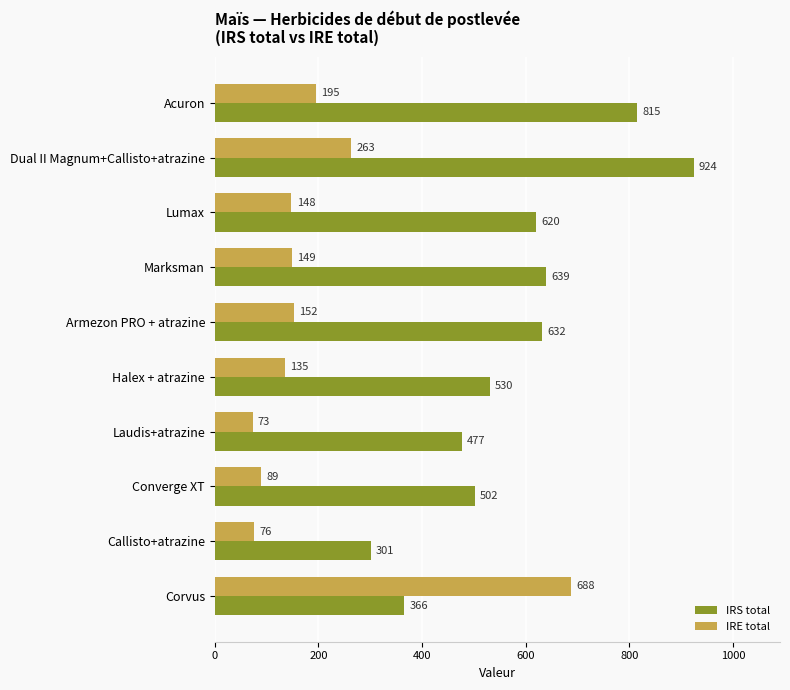

How many categories are shown in the chart?

10